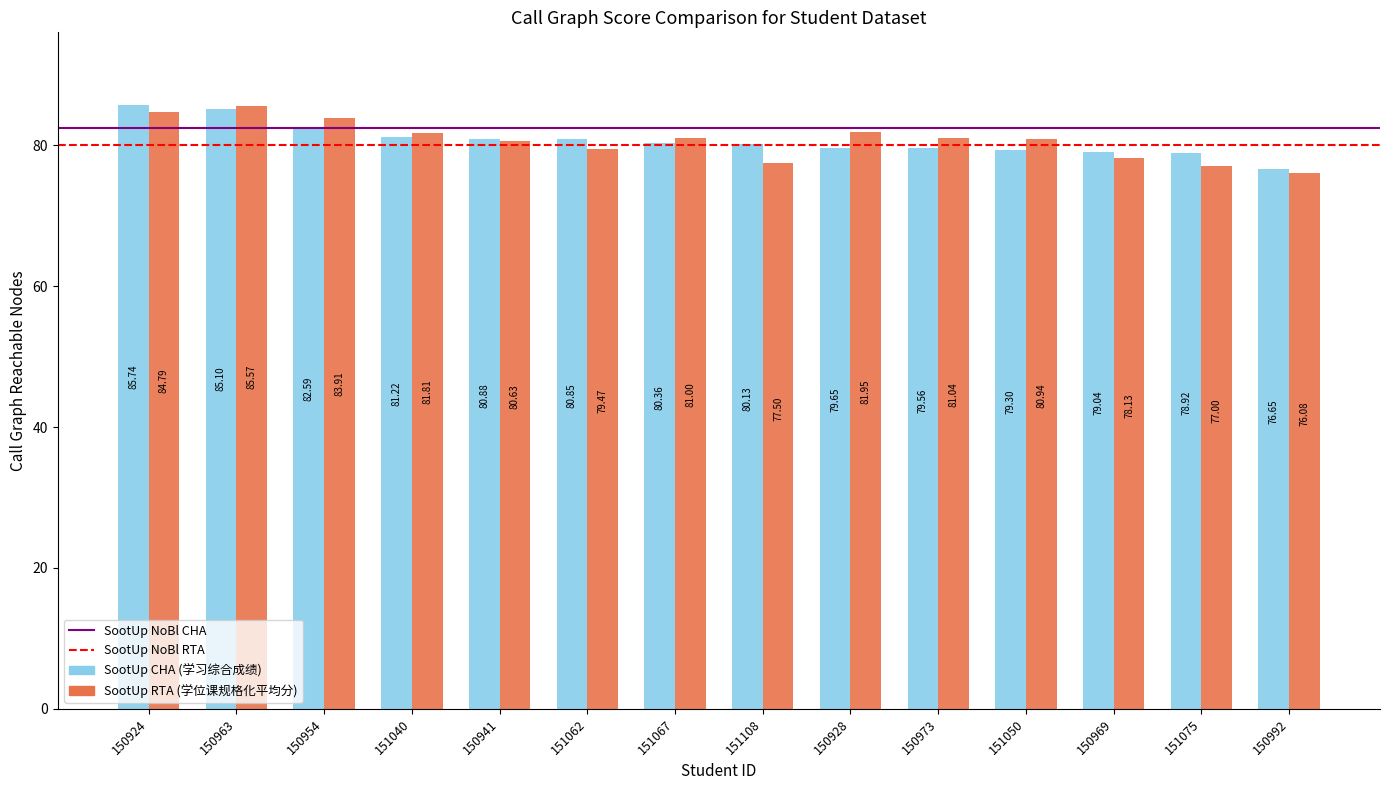

What is the spread (max minus min) of values at 150928?

2.3